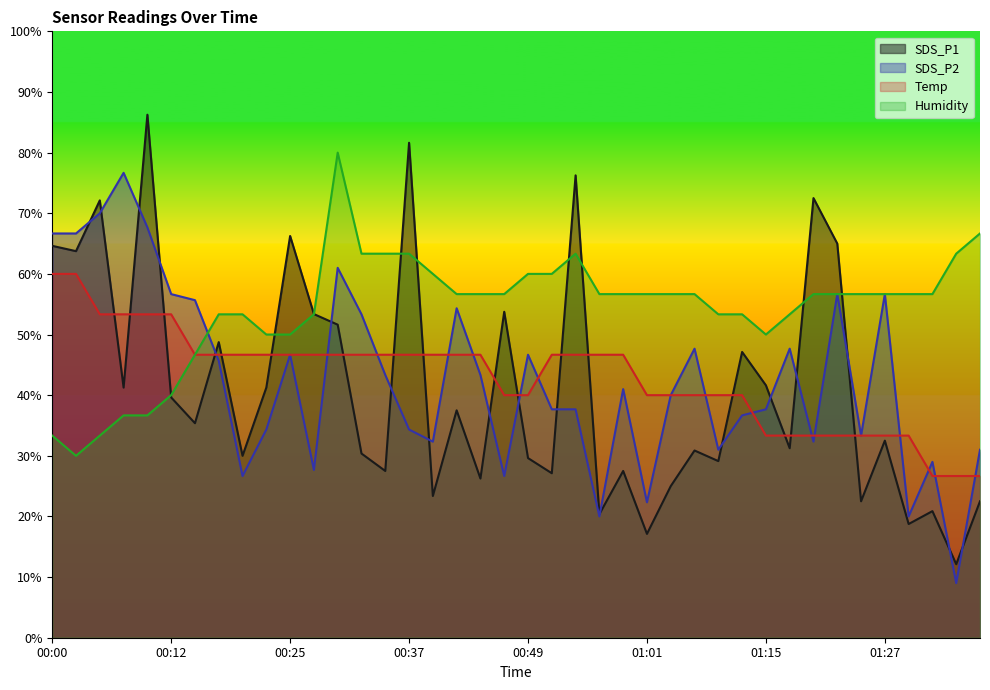

What is the smallest value displayed?

9.0